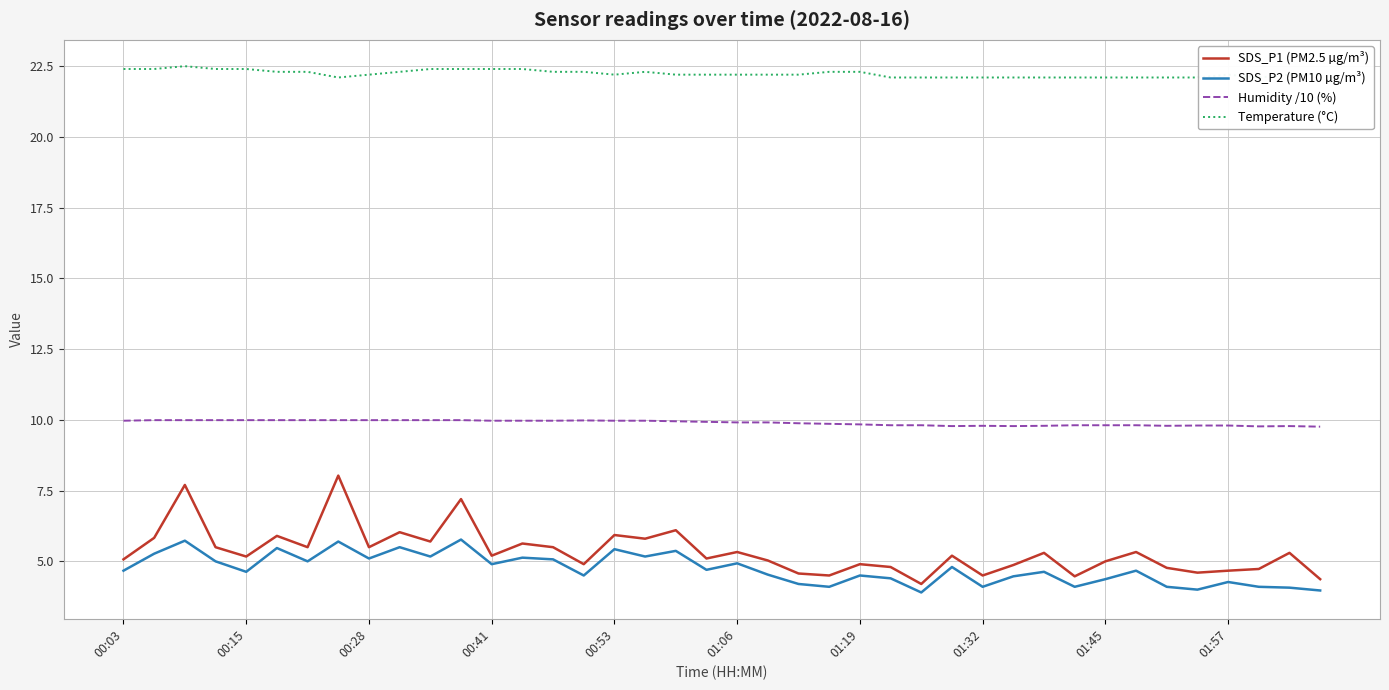

True or false: SDS_P2 (PM10 µg/m³) and Temperature (°C) intersect in this chart.

False